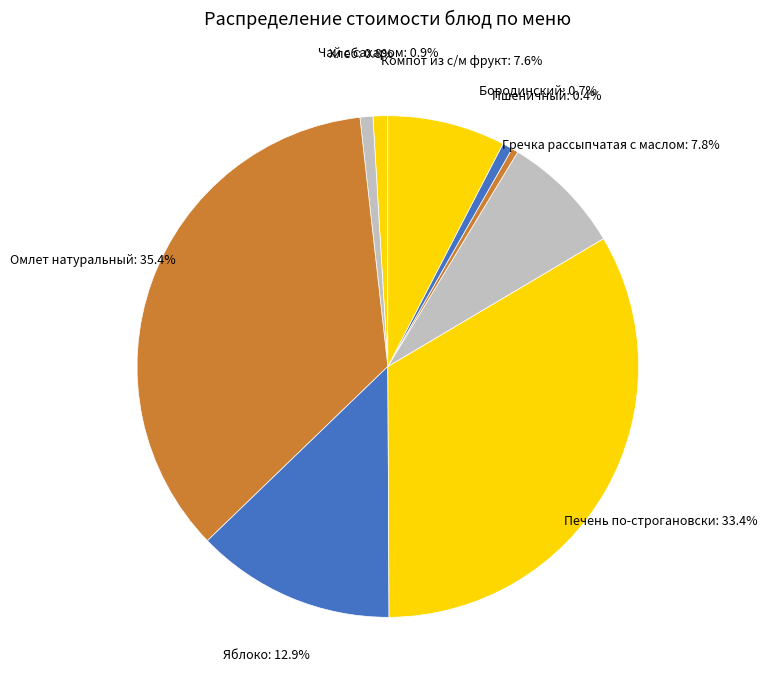

Is it true that Пшеничный is 0% of the pie?

True